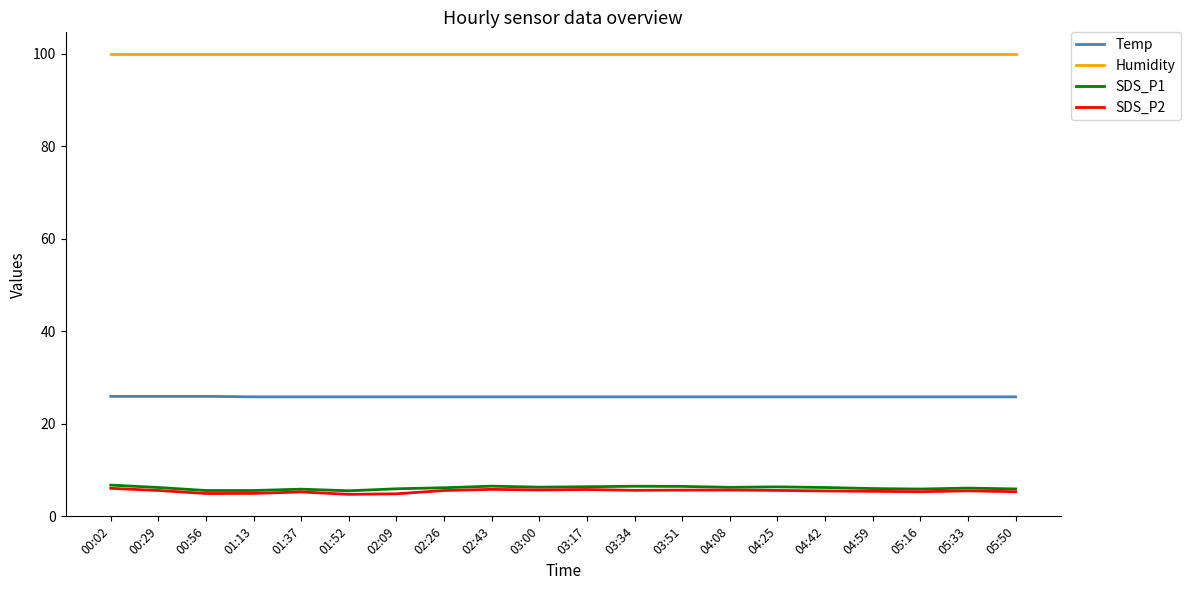

True or false: Temp and SDS_P1 intersect in this chart.

False